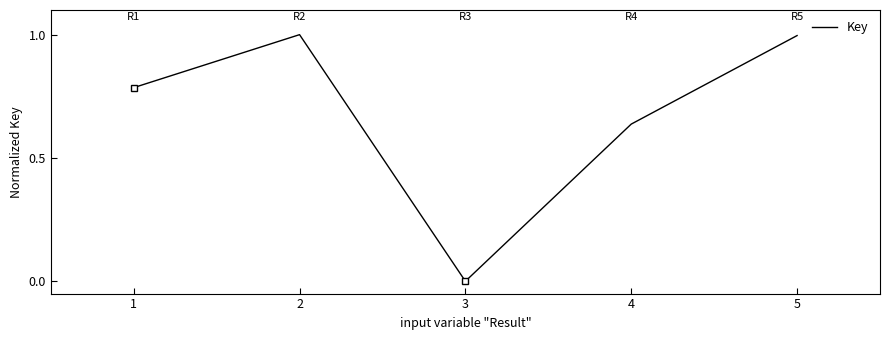

How many interior local valleys (lower than both neighbors) does the data have?

1